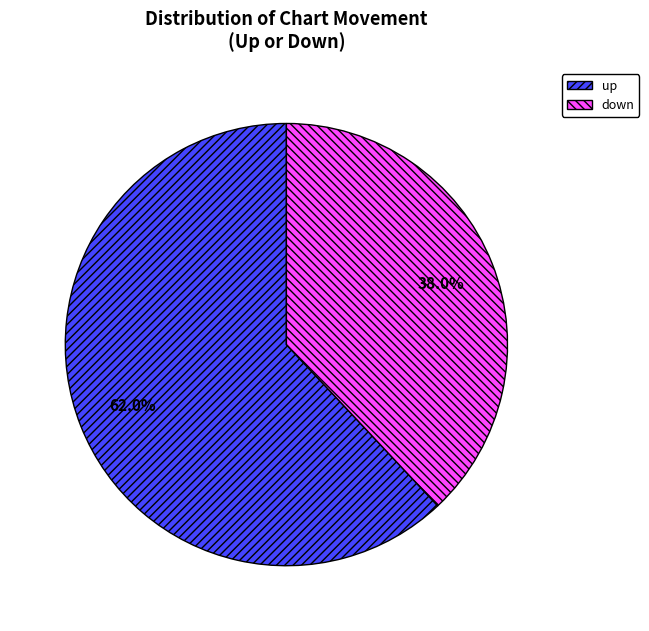

Is down the majority of the pie?

No